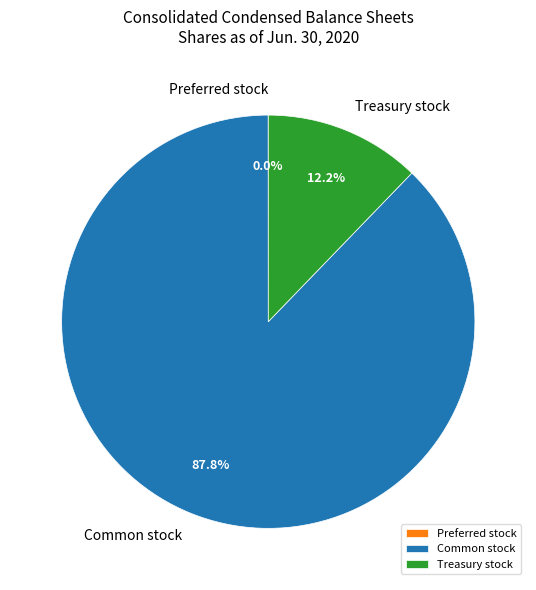

The Treasury stock slice represents 1% of the pie. True or false?

False